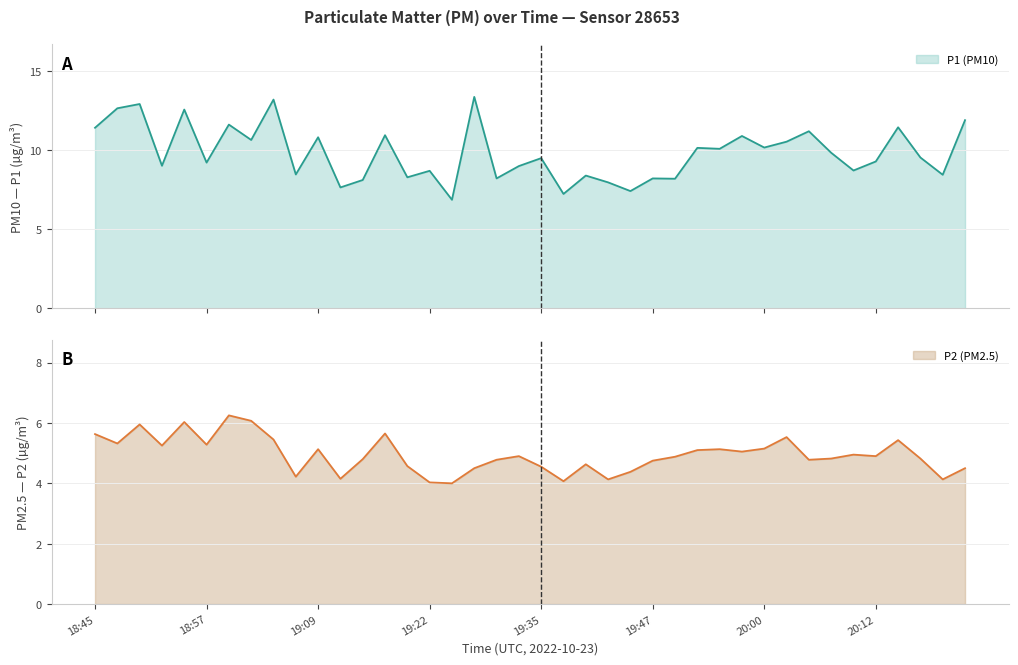

Reading right to left, what are all the values shown in this chart?

P1: 20:22=11.9	20:19=8.4	20:17=9.5	20:14=11.4	20:12=9.3	20:09=8.7	20:07=9.8	20:05=11.2	20:02=10.5	20:00=10.2	19:57=10.9	19:55=10.1	19:52=10.1	19:50=8.2	19:47=8.2	19:45=7.4	19:42=8.0	19:40=8.4	19:37=7.2	19:35=9.5	19:32=9.0	19:30=8.2	19:27=13.3	19:25=6.8	19:22=8.7	19:20=8.3	19:17=10.9	19:14=8.1	19:12=7.6	19:09=10.8	19:07=8.4	19:05=13.2	19:02=10.6	19:00=11.6	18:57=9.2	18:55=12.6	18:52=9.0	18:50=12.9	18:47=12.6	18:45=11.4
P2: 20:22=4.5	20:19=4.1	20:17=4.8	20:14=5.4	20:12=4.9	20:09=5.0	20:07=4.8	20:05=4.8	20:02=5.5	20:00=5.2	19:57=5.0	19:55=5.1	19:52=5.1	19:50=4.9	19:47=4.8	19:45=4.4	19:42=4.1	19:40=4.6	19:37=4.1	19:35=4.5	19:32=4.9	19:30=4.8	19:27=4.5	19:25=4.0	19:22=4.0	19:20=4.6	19:17=5.7	19:14=4.8	19:12=4.2	19:09=5.1	19:07=4.2	19:05=5.5	19:02=6.1	19:00=6.2	18:57=5.3	18:55=6.0	18:52=5.2	18:50=6.0	18:47=5.3	18:45=5.6